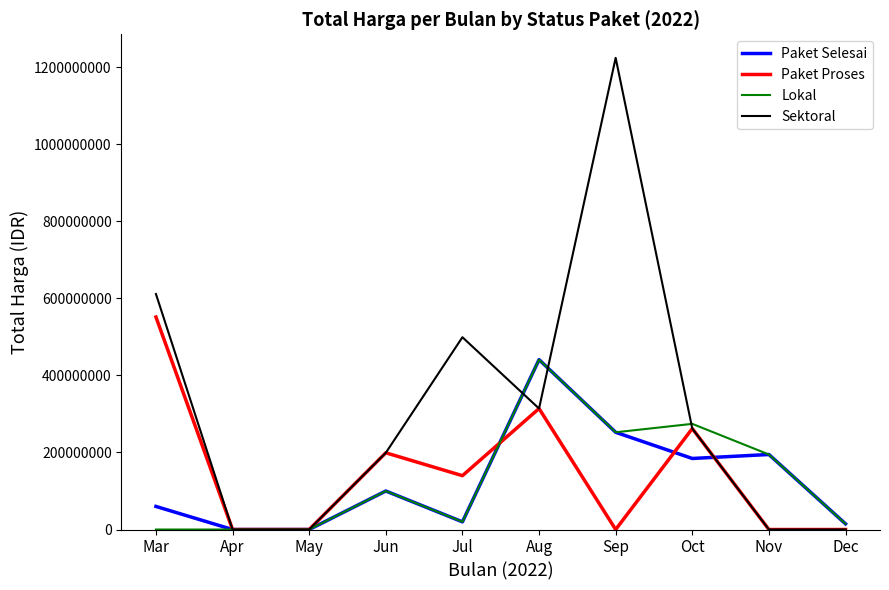

What is the highest value of the Lokal series?

441115000